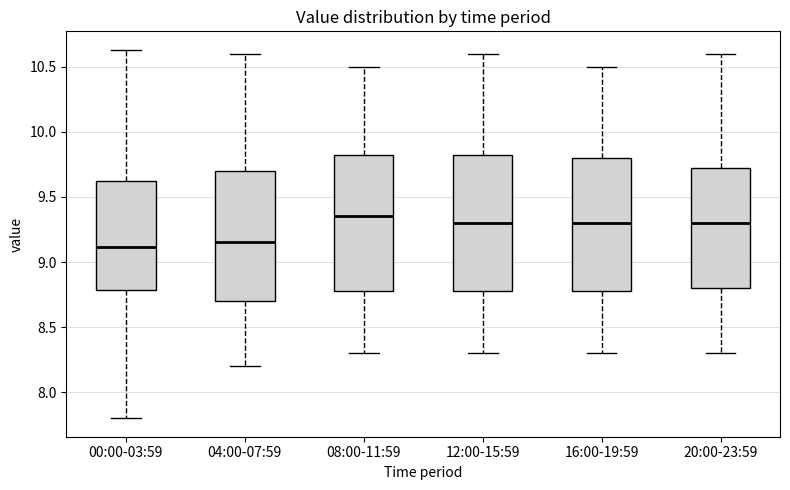

Reading left to right, transcribe this box plot: for each box, give where its median line is, the range the box spans, and where its two whiskers end, as read against the y-axis. The values are not printed on the chart, so give them approximately, as read against the axis.

00:00-03:59: median 9.10, box 8.80 to 9.65, whiskers 7.80 to 10.65
04:00-07:59: median 9.15, box 8.70 to 9.70, whiskers 8.20 to 10.60
08:00-11:59: median 9.35, box 8.80 to 9.85, whiskers 8.30 to 10.50
12:00-15:59: median 9.30, box 8.80 to 9.85, whiskers 8.30 to 10.60
16:00-19:59: median 9.30, box 8.80 to 9.80, whiskers 8.30 to 10.50
20:00-23:59: median 9.30, box 8.80 to 9.75, whiskers 8.30 to 10.60